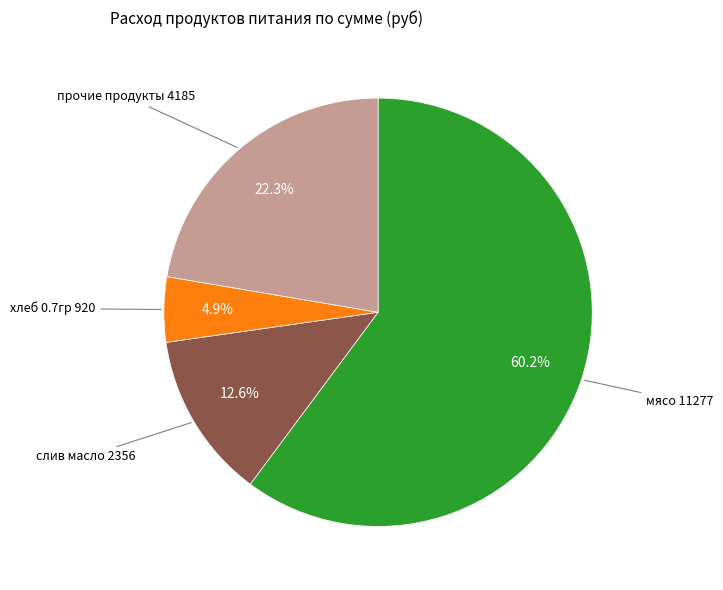

Is there any slice that represents more than half of the pie?

Yes